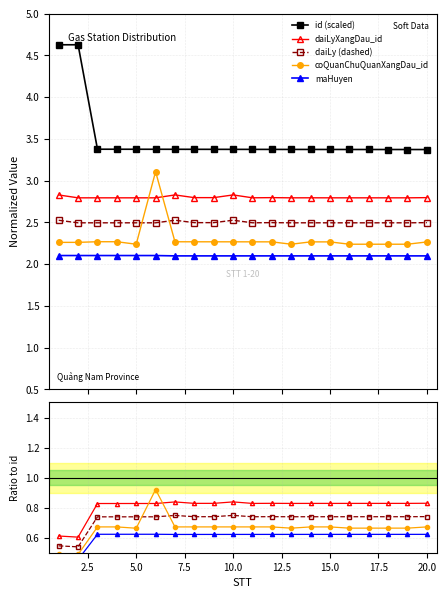

How many daiLyXangDau_id values are between 0 and 1?

20